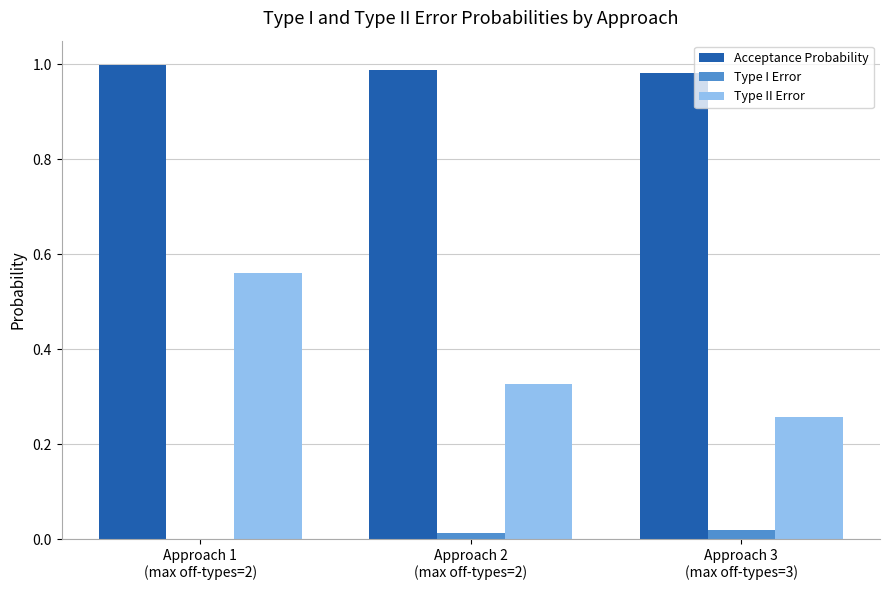

Which series has the largest total across all categories?

Acceptance Probability